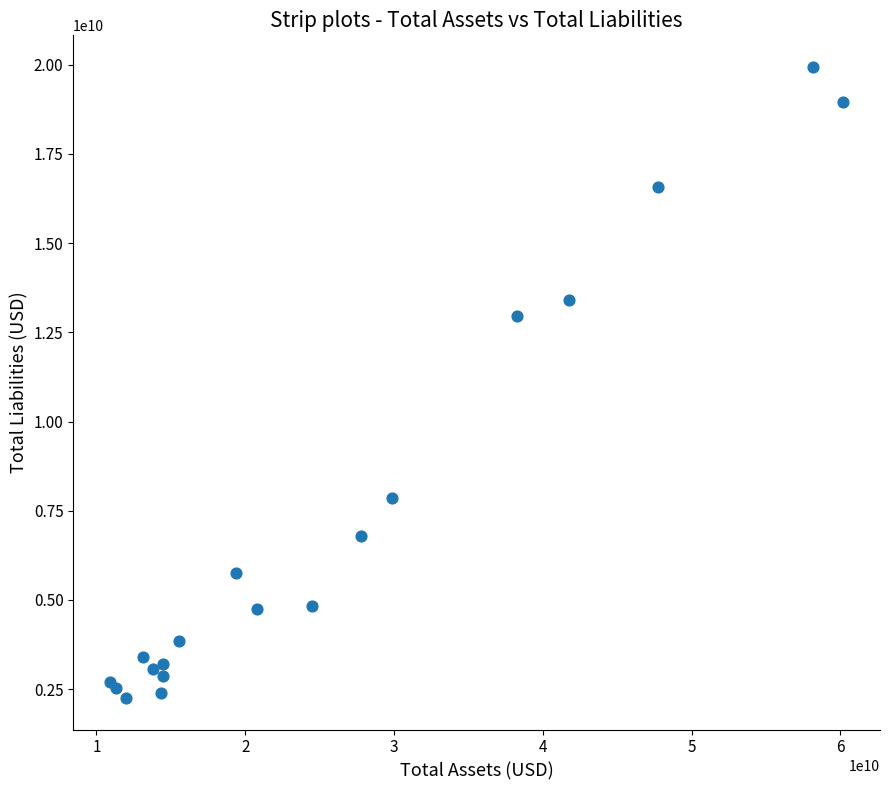

What Y value in the scatter plot is closest to 11094987806?

12960885537.3